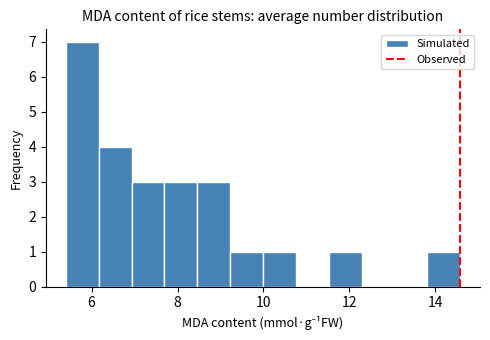

Around what value on the x-axis is the tallest bar? Give the approximate position of its centre, as read against the axis.

5.8